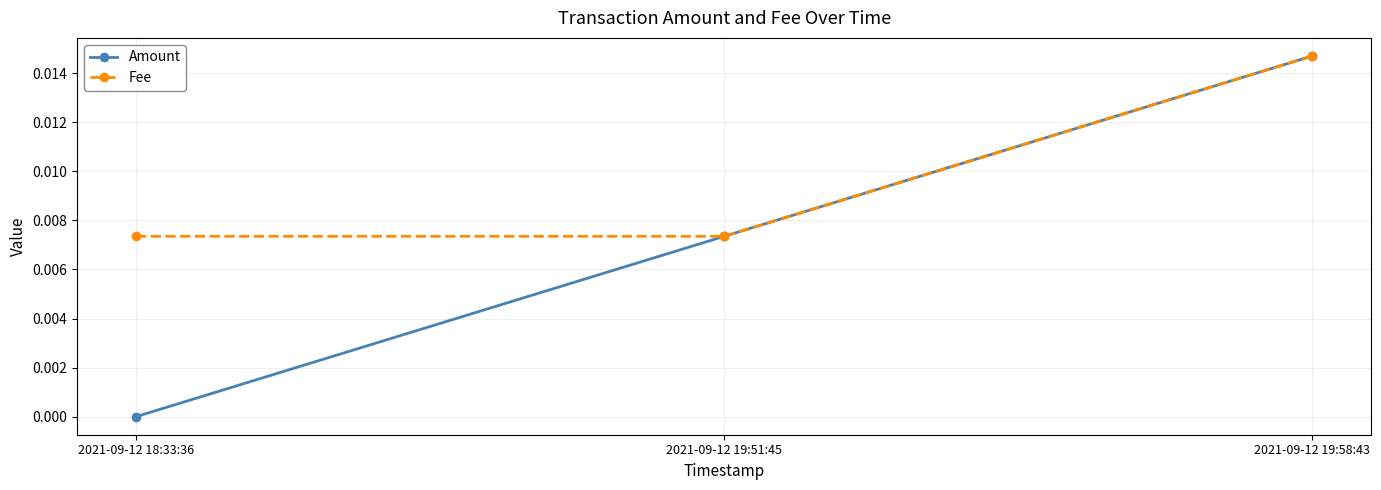

Which series changed the most between 2021-09-12 18:33:36 and 2021-09-12 19:51:45?

Amount